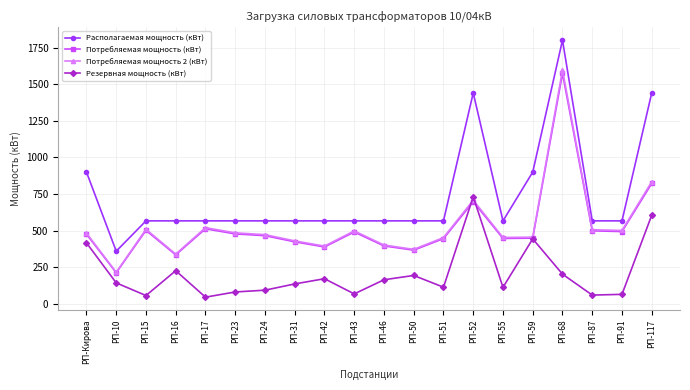

At how many categories does at least one series exceed 1176?

3